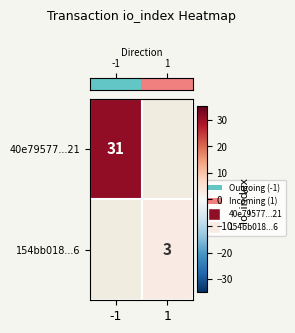

At how many categories does at least one series exceed 7?

1